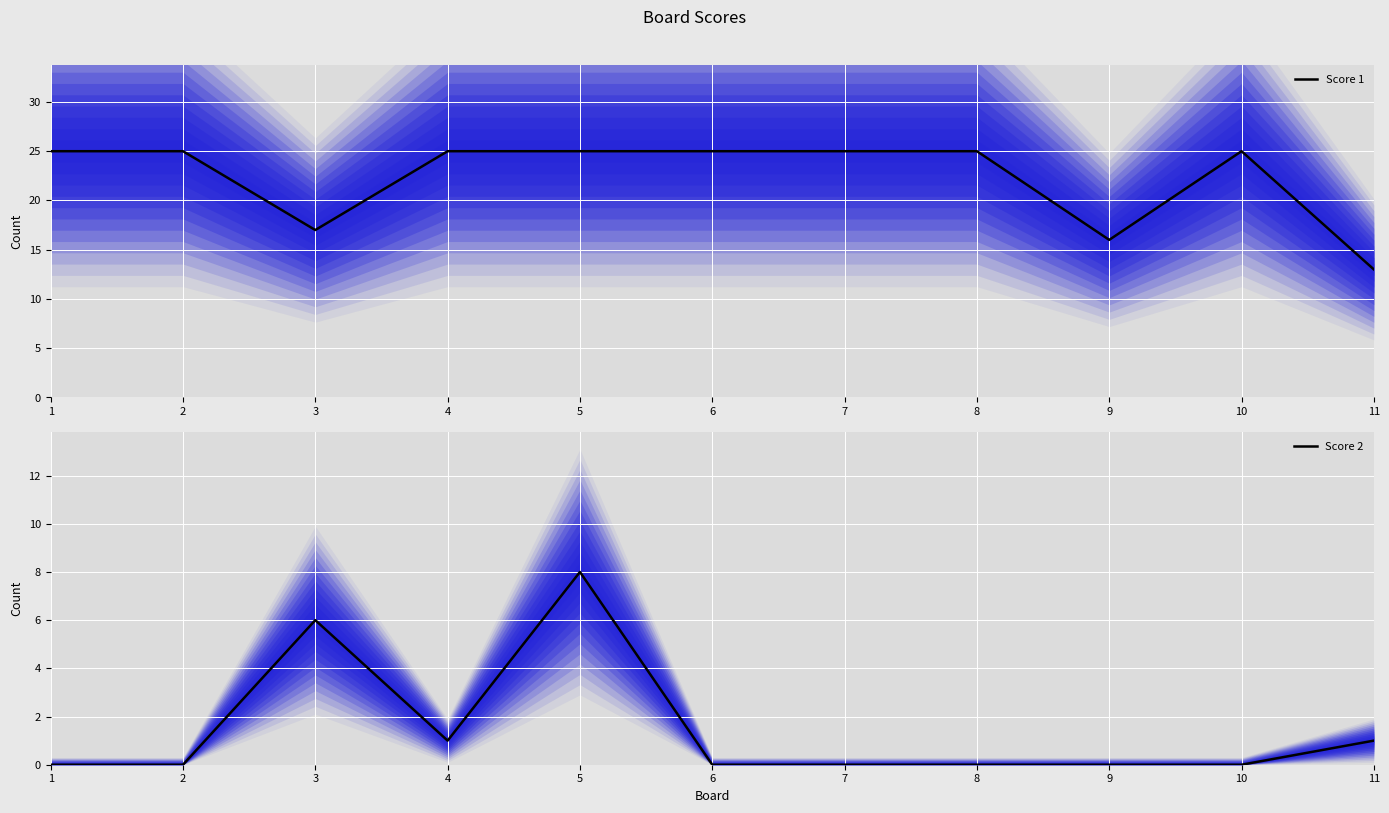

At which category is the sum across all series the highest?

5